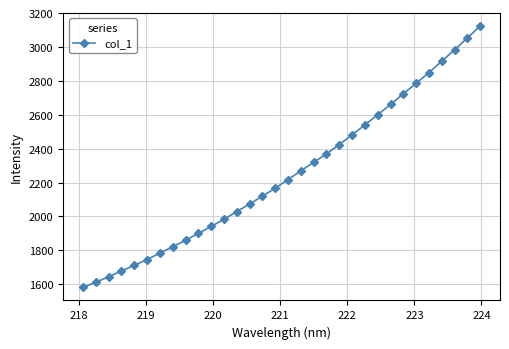

What is the value of the 5th point from the left?

1711.4